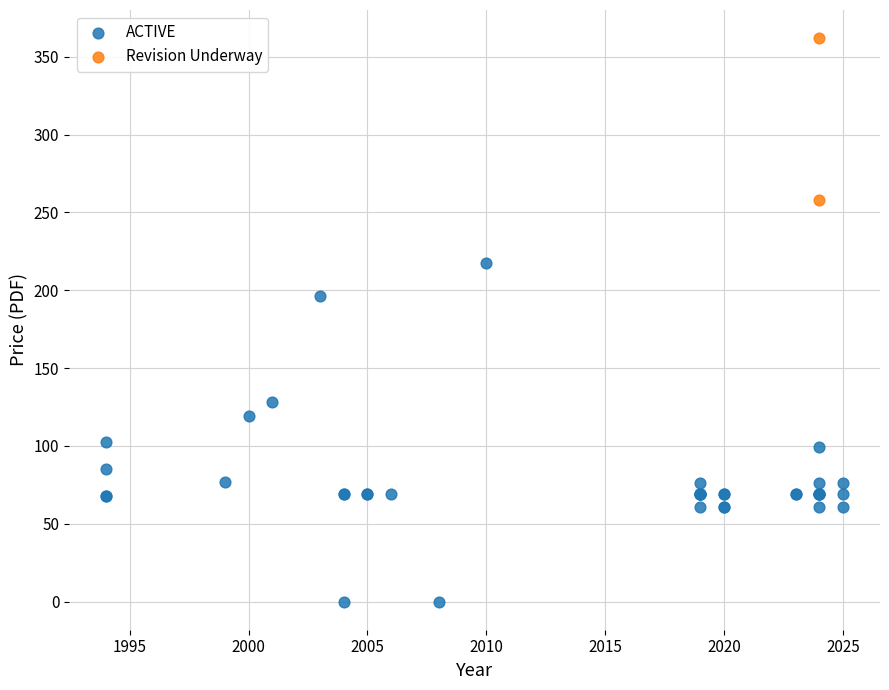

What are all the series names shown in the legend?

ACTIVE, Revision Underway